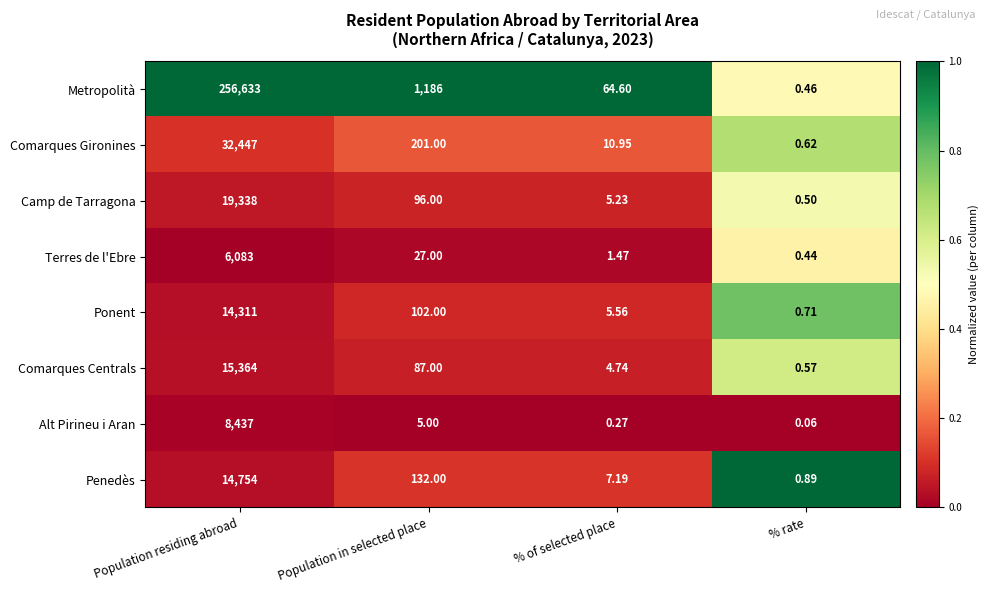

Rank the series at % of selected place from highest to lowest value.

Metropolità, Comarques Gironines, Penedès, Ponent, Camp de Tarragona, Comarques Centrals, Terres de l'Ebre, Alt Pirineu i Aran